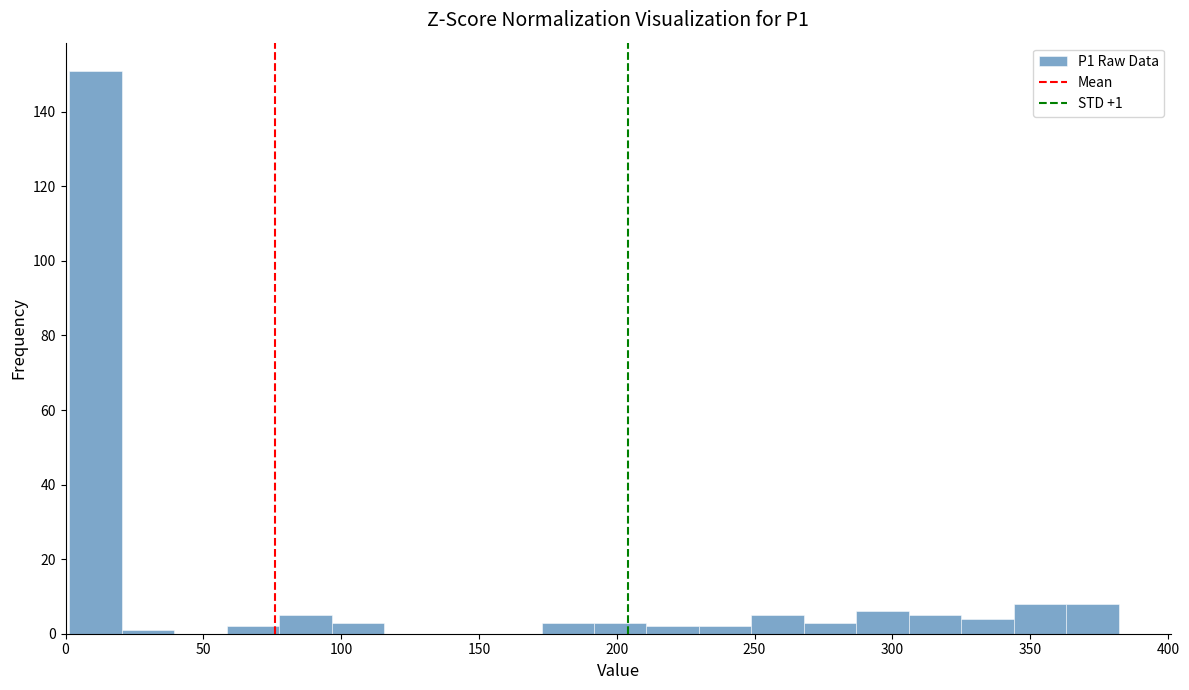

Read against the x-axis, roughly where is the centre of the tallest bar?

10